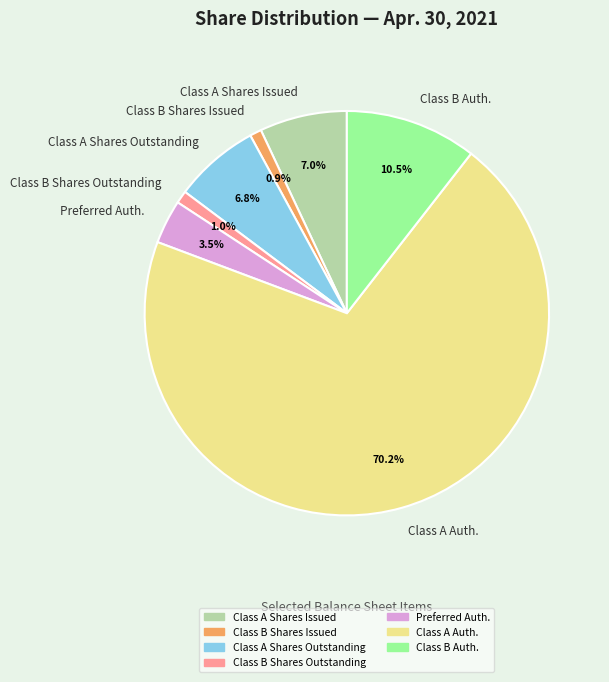

Which category has the biggest portion of the pie?

Class A Auth.